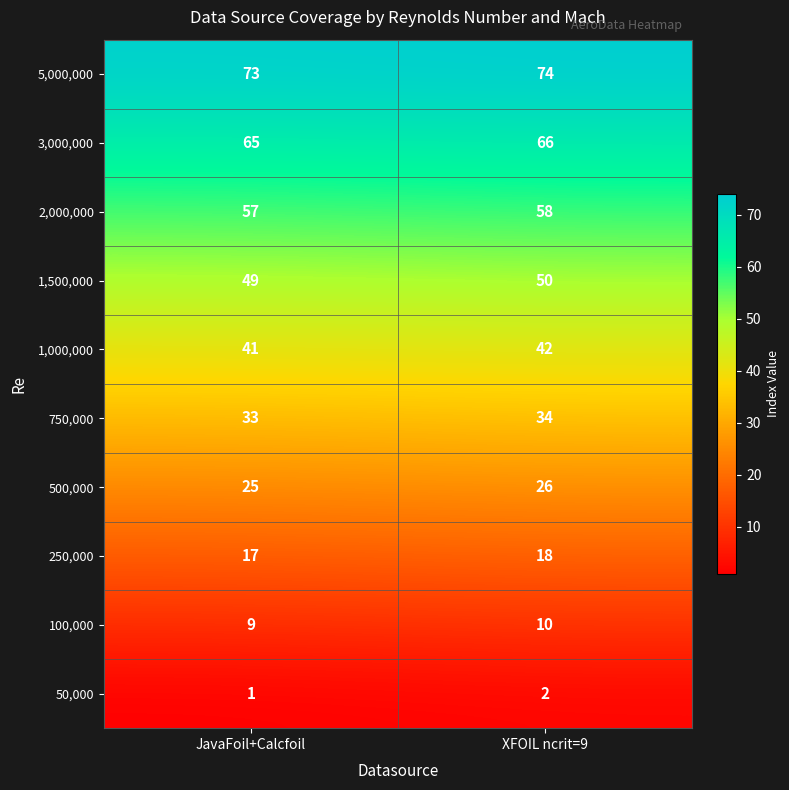

What is the total value across all series at JavaFoil+Calcfoil?

370